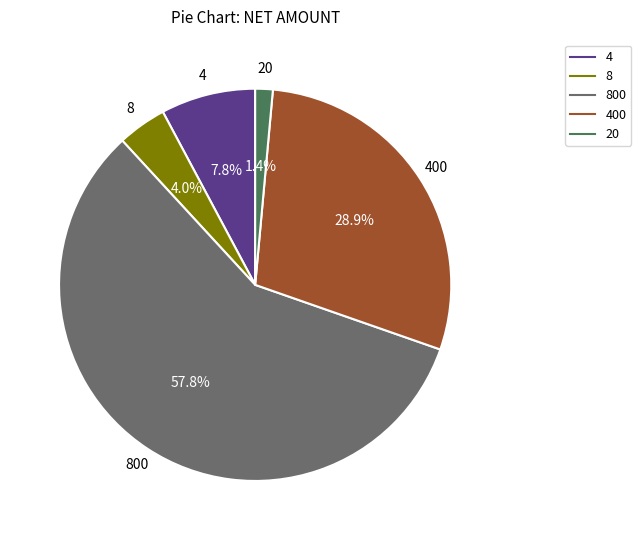

Does any single category account for the majority?

Yes